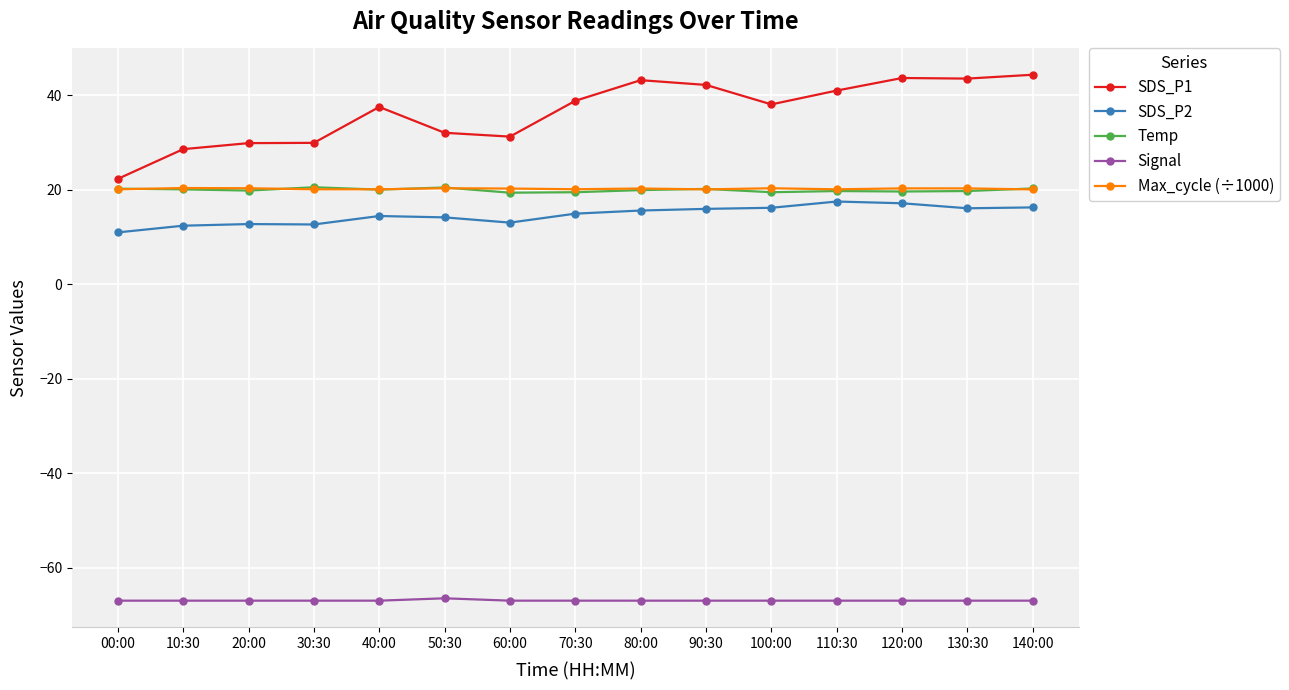

What is the label of the 3rd point from the left?

20:00